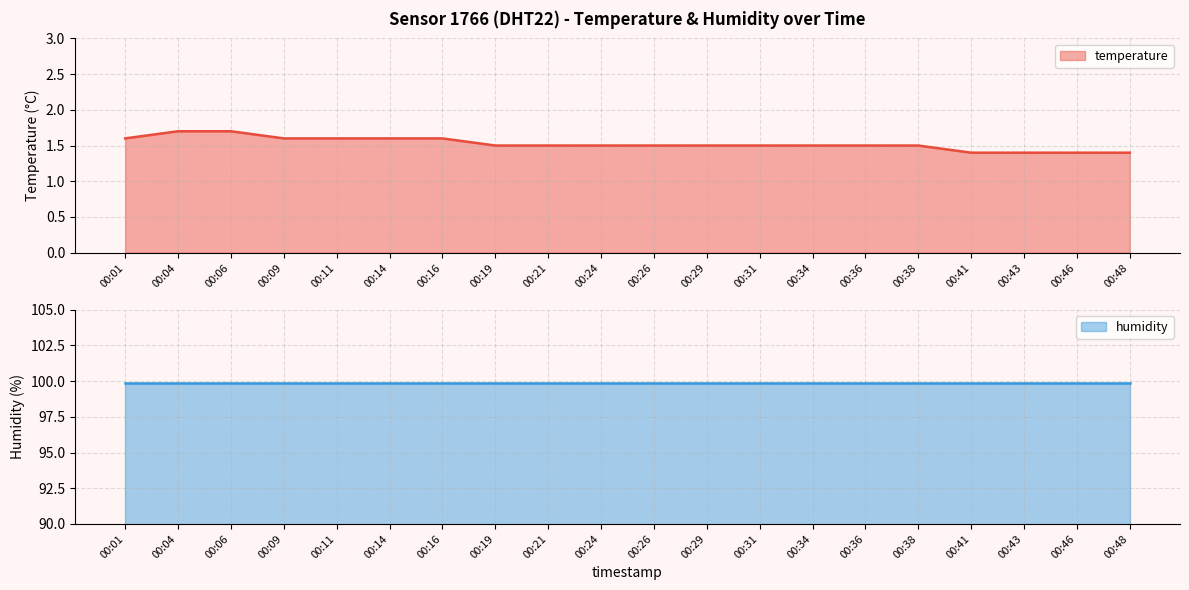

Approximately how many times larger is the value at 00:16 compared to 00:19?

1.1